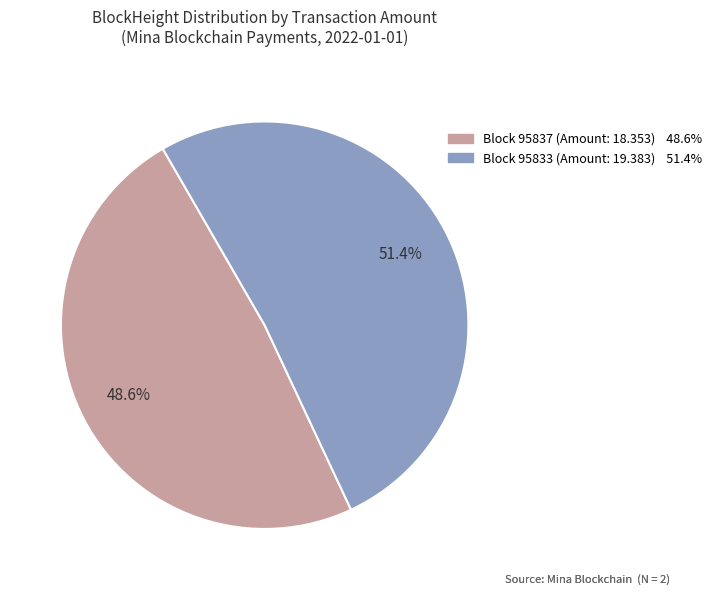

Count the number of slices in the pie.

2